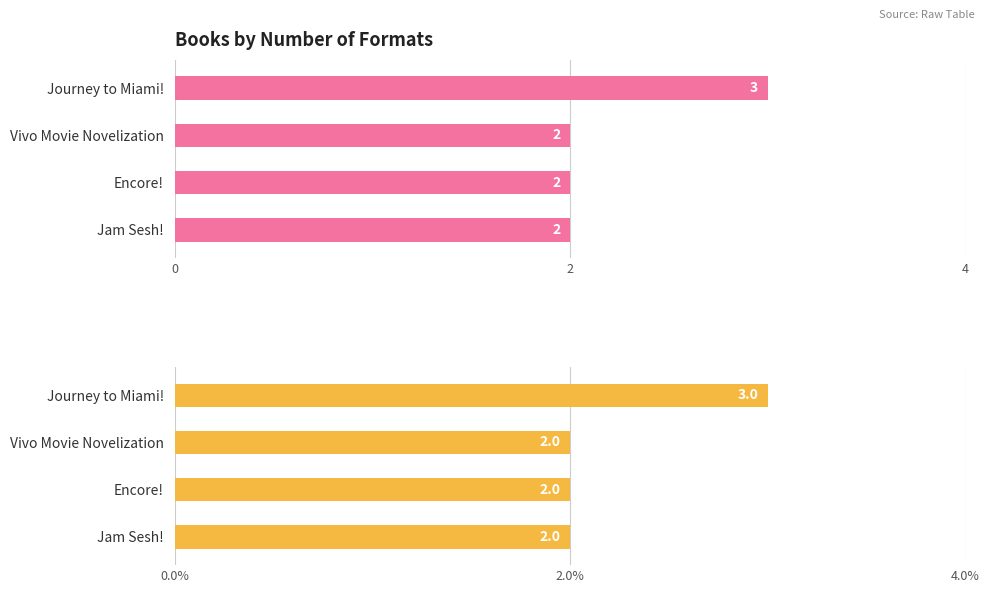

Count the values in the range 2 to 3.

4